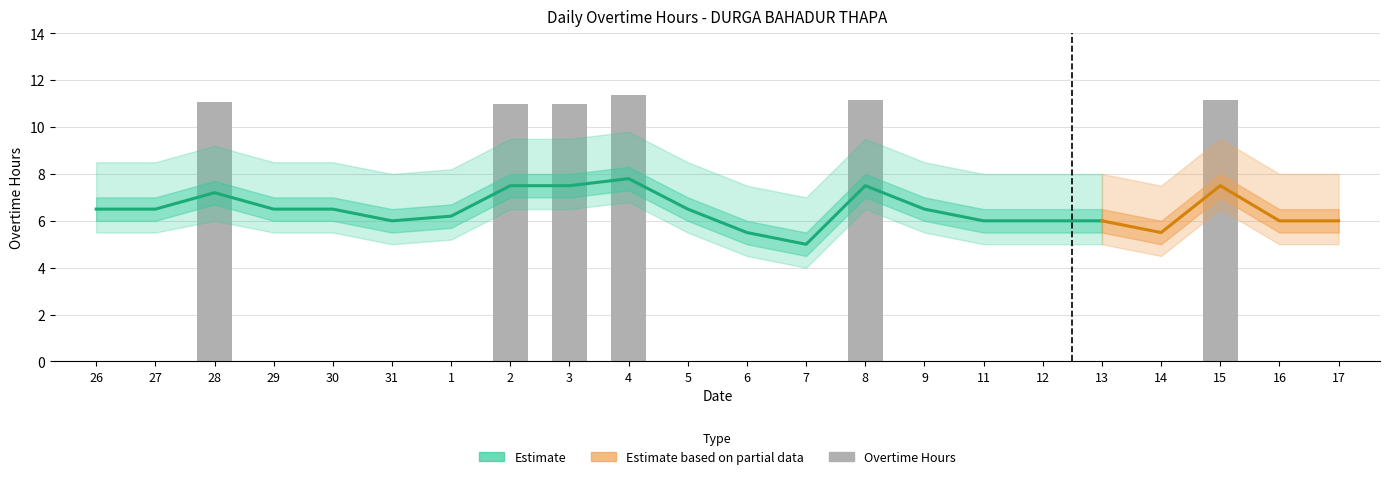

Where does the Estimate_high series first go above 8?

26